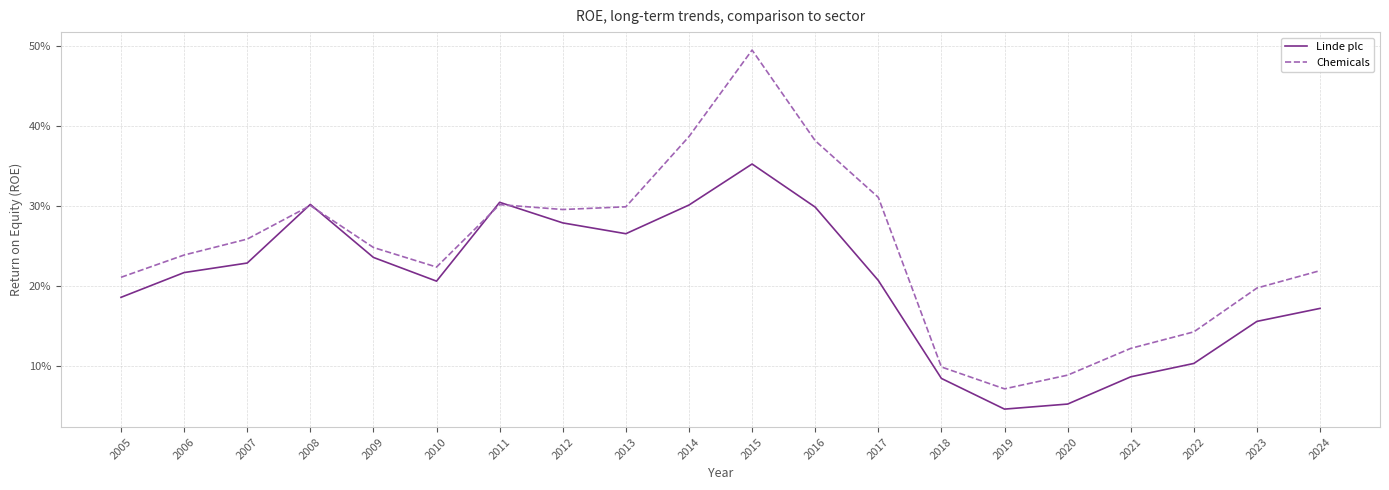

At which category is the sum across all series the highest?

2015